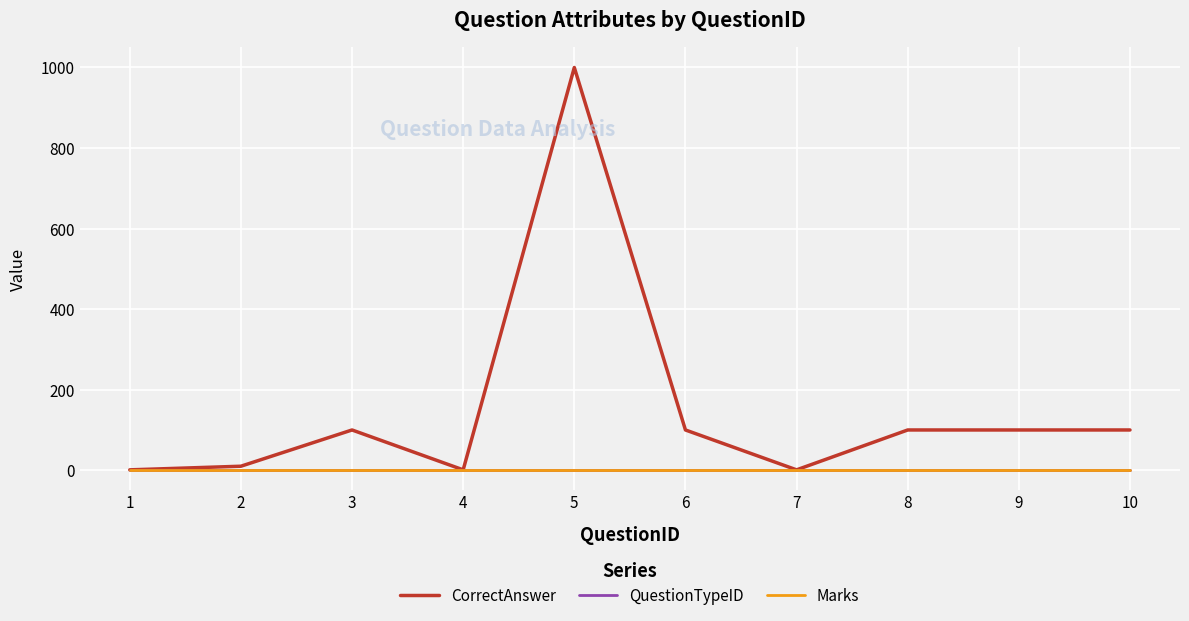

Which series changed the most between 1 and 7?

CorrectAnswer